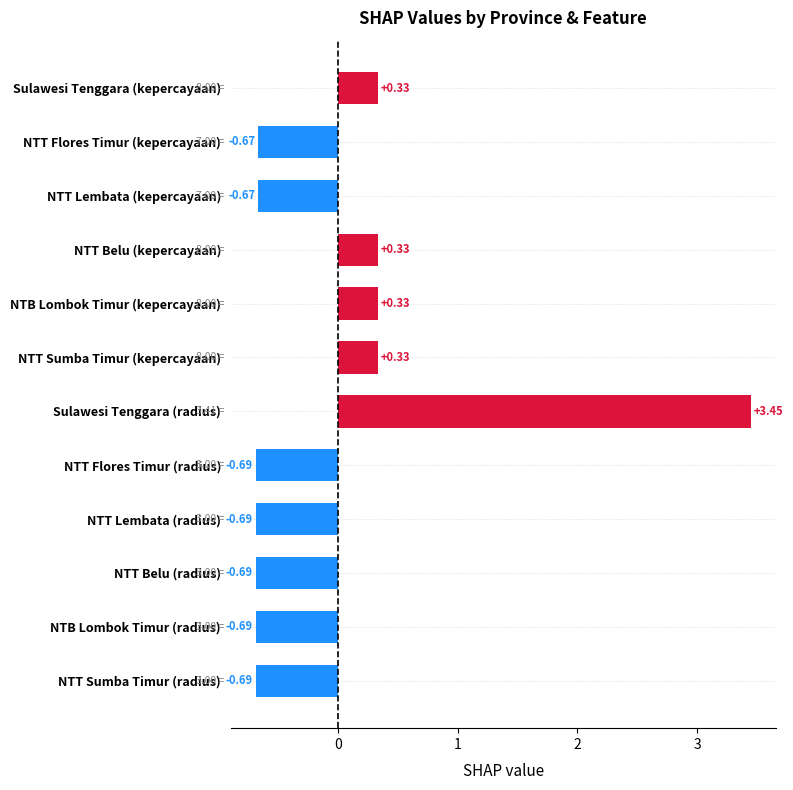

Which category has the highest value across all series?

Sulawesi Tenggara (radius)